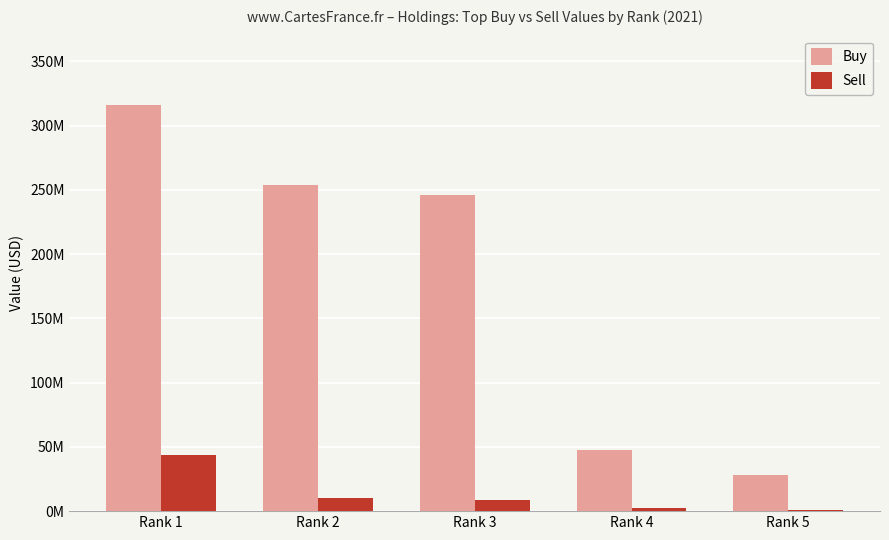

True or false: Sell has a value of 24294092 at Rank 1.

False